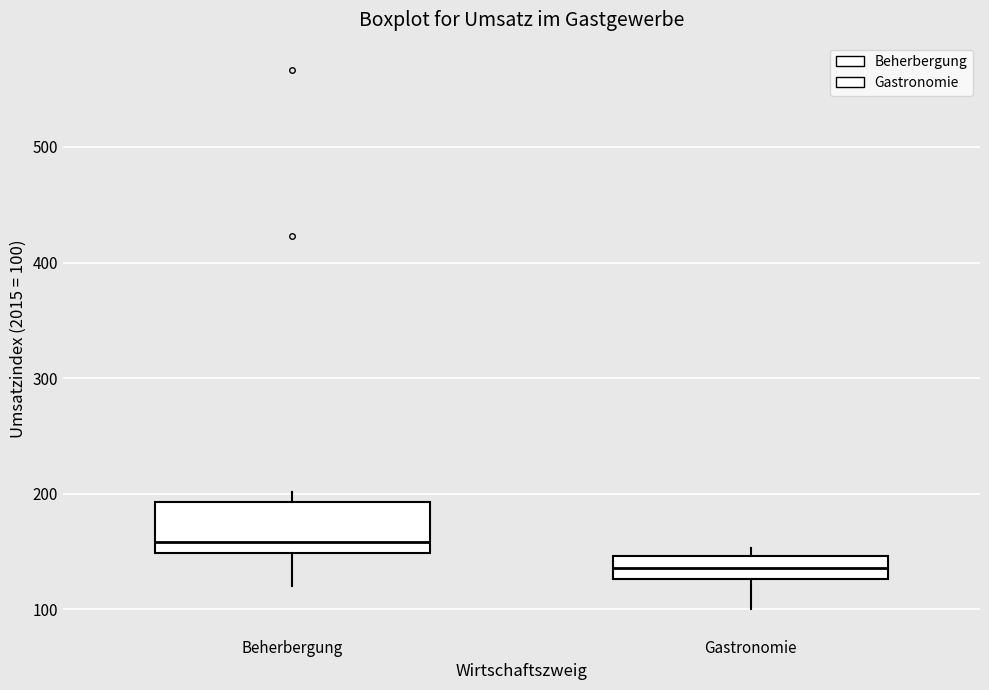

Reading left to right, transcribe this box plot: for each box, give where its median line is, the range the box spans, and where its two whiskers end, as read against the y-axis. The values are not printed on the chart, so give them approximately, as read against the axis.

Beherbergung: median 160, box 150 to 190, whiskers 120 to 200
Gastronomie: median 140, box 130 to 150, whiskers 100 to 150 (just above the box's upper edge)